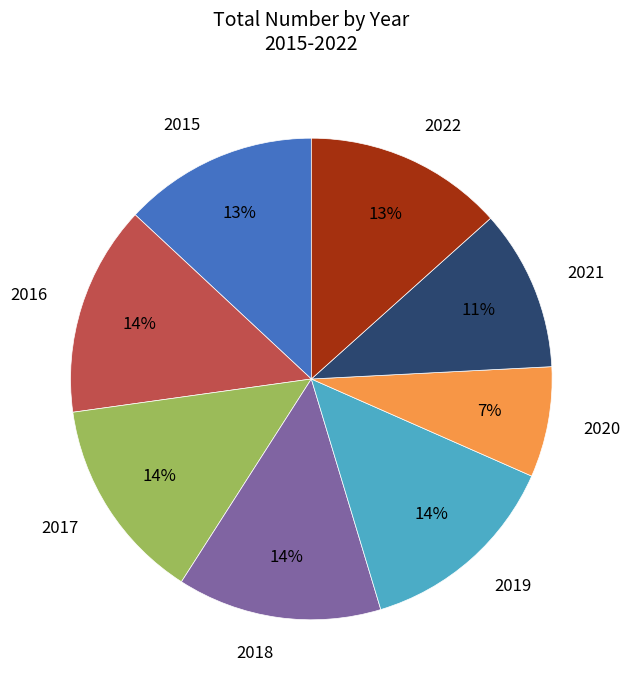

To the nearest percent, what percentage of the pie is 2022?

13%